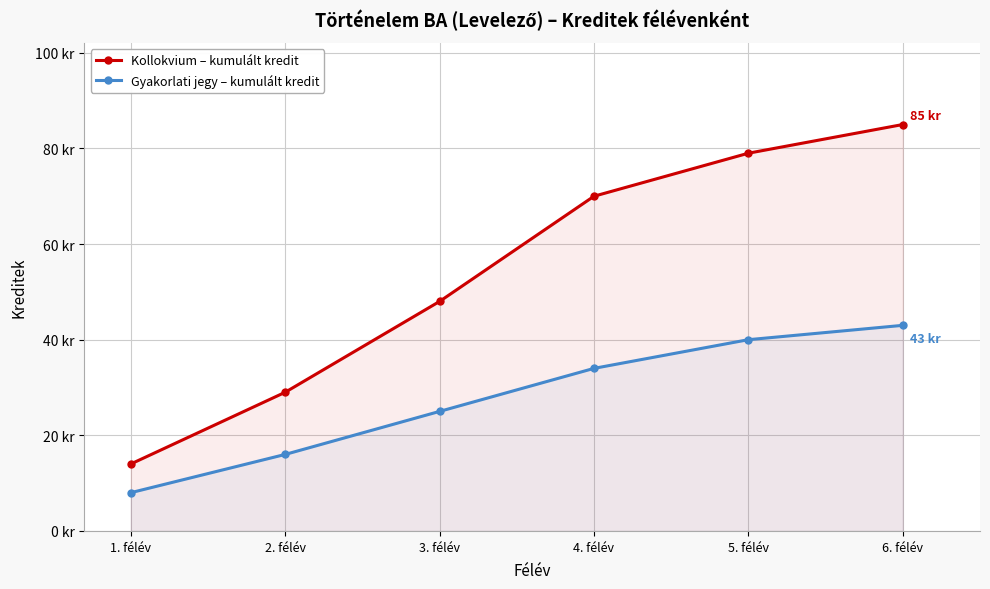

Which category has the lowest value in the Kollokvium – kumulált kredit series?

1. félév